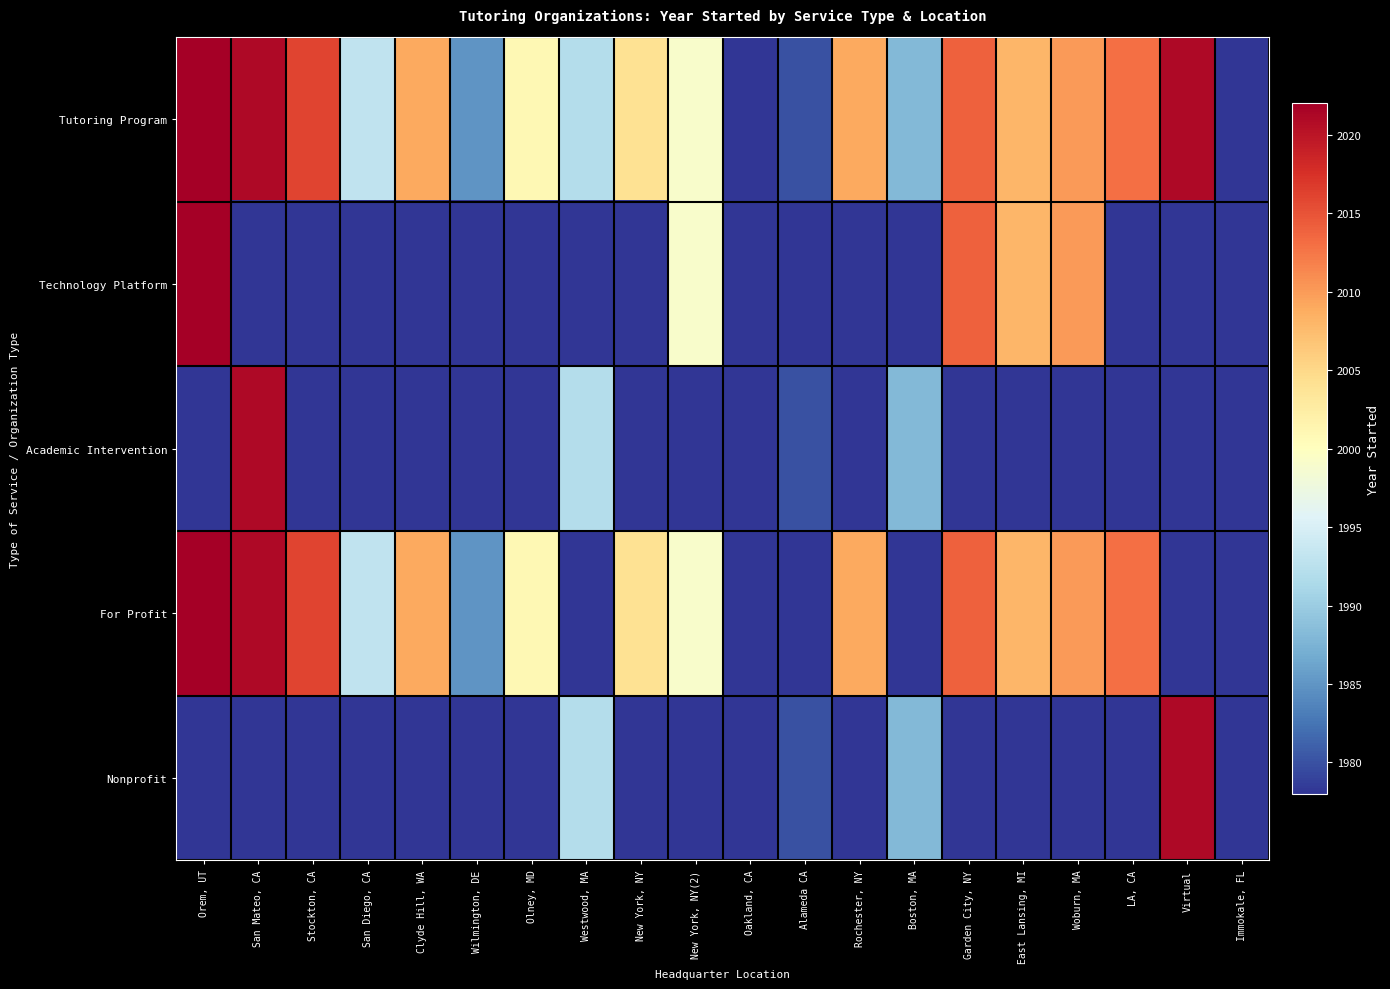

Reading left to right, transcribe all the data shown in this chart.

Tutoring Program: Orem, UT=2022	San Mateo, CA=2021	Stockton, CA=2016	San Diego, CA=1993	Clyde Hill, WA=2009	Wilmington, DE=1985	Olney, MD=2001	Westwood, MA=1992	New York, NY=2004	New York, NY(2)=1999	Oakland, CA=1978	Alameda CA=1980	Rochester, NY=2009	Boston, MA=1988	Garden City, NY=2014	East Lansing, MI=2008	Woburn, MA=2010	LA, CA=2013	Virtual=2021	Immokale, FL=0
Technology Platform: Orem, UT=2022	San Mateo, CA=0	Stockton, CA=0	San Diego, CA=0	Clyde Hill, WA=0	Wilmington, DE=0	Olney, MD=0	Westwood, MA=0	New York, NY=0	New York, NY(2)=1999	Oakland, CA=0	Alameda CA=0	Rochester, NY=0	Boston, MA=0	Garden City, NY=2014	East Lansing, MI=2008	Woburn, MA=2010	LA, CA=0	Virtual=0	Immokale, FL=0
Academic Intervention: Orem, UT=0	San Mateo, CA=2021	Stockton, CA=0	San Diego, CA=0	Clyde Hill, WA=0	Wilmington, DE=0	Olney, MD=0	Westwood, MA=1992	New York, NY=0	New York, NY(2)=0	Oakland, CA=0	Alameda CA=1980	Rochester, NY=0	Boston, MA=1988	Garden City, NY=0	East Lansing, MI=0	Woburn, MA=0	LA, CA=0	Virtual=0	Immokale, FL=0
For Profit: Orem, UT=2022	San Mateo, CA=2021	Stockton, CA=2016	San Diego, CA=1993	Clyde Hill, WA=2009	Wilmington, DE=1985	Olney, MD=2001	Westwood, MA=0	New York, NY=2004	New York, NY(2)=1999	Oakland, CA=0	Alameda CA=0	Rochester, NY=2009	Boston, MA=0	Garden City, NY=2014	East Lansing, MI=2008	Woburn, MA=2010	LA, CA=2013	Virtual=0	Immokale, FL=0
Nonprofit: Orem, UT=0	San Mateo, CA=0	Stockton, CA=0	San Diego, CA=0	Clyde Hill, WA=0	Wilmington, DE=0	Olney, MD=0	Westwood, MA=1992	New York, NY=0	New York, NY(2)=0	Oakland, CA=1978	Alameda CA=1980	Rochester, NY=0	Boston, MA=1988	Garden City, NY=0	East Lansing, MI=0	Woburn, MA=0	LA, CA=0	Virtual=2021	Immokale, FL=0